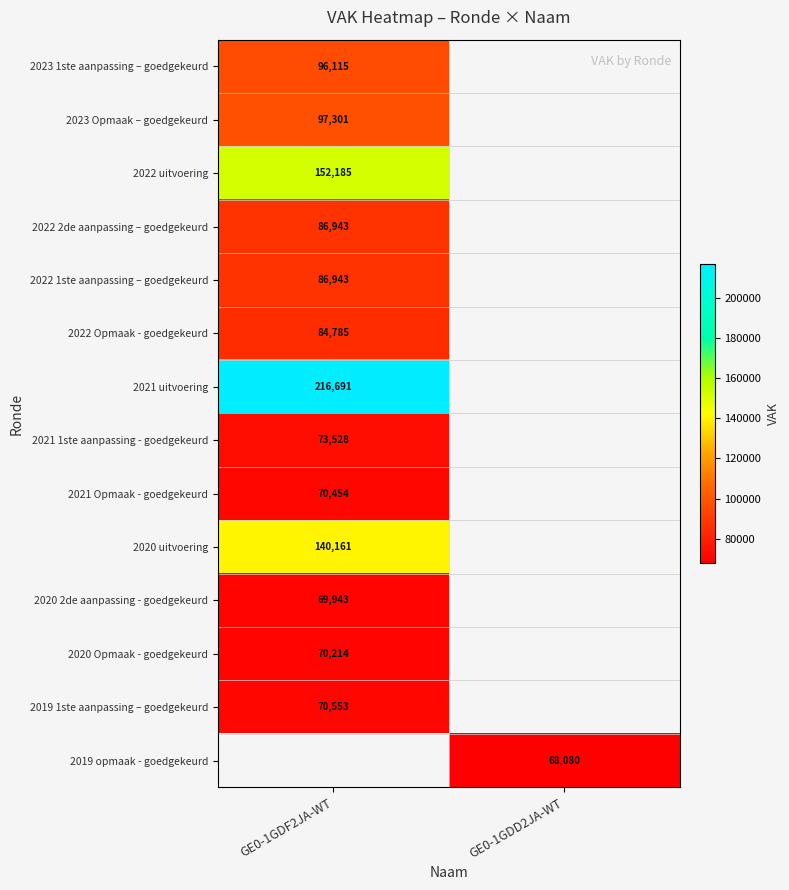

How many categories are shown in the chart?

2